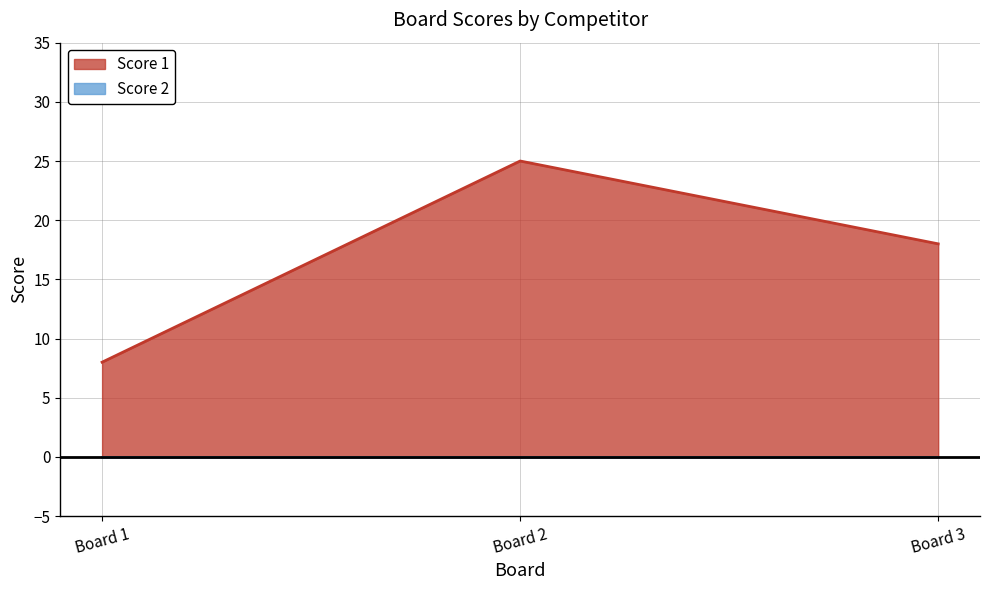

What is the difference between the maximum and second lowest values?

7